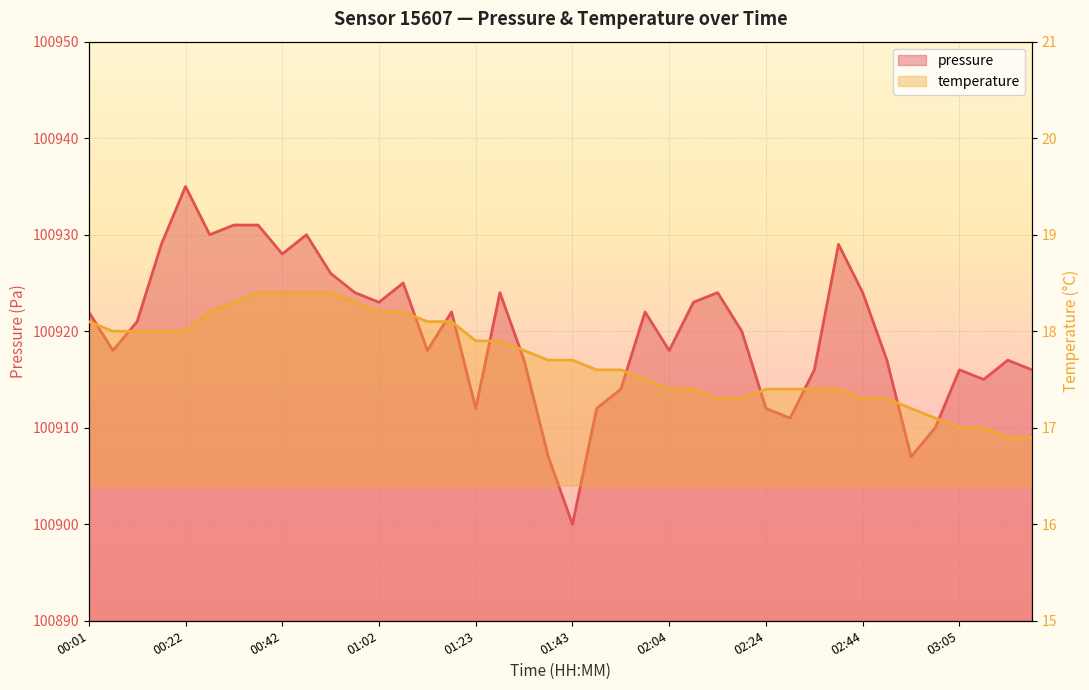

True or false: temperature and pressure intersect in this chart.

False